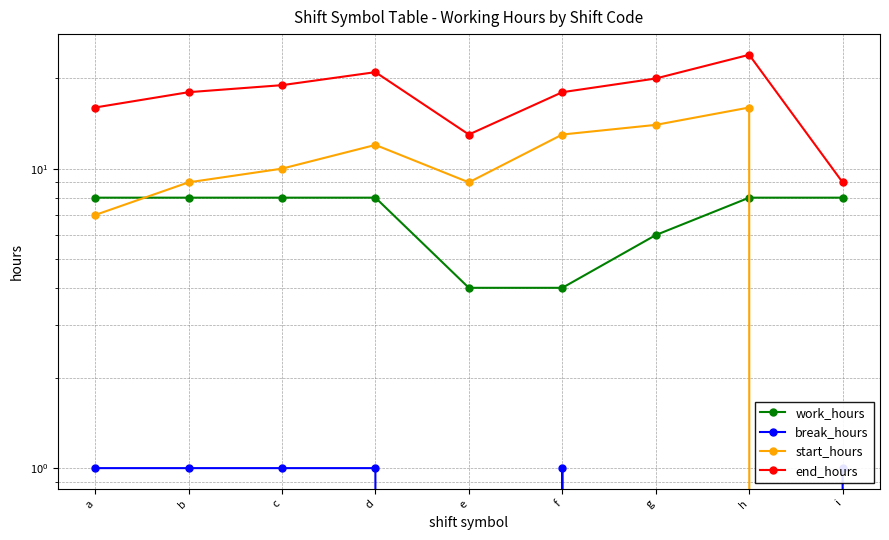

List the labels in order of break_hours value, largest first.

a, b, c, d, f, i, e, g, h